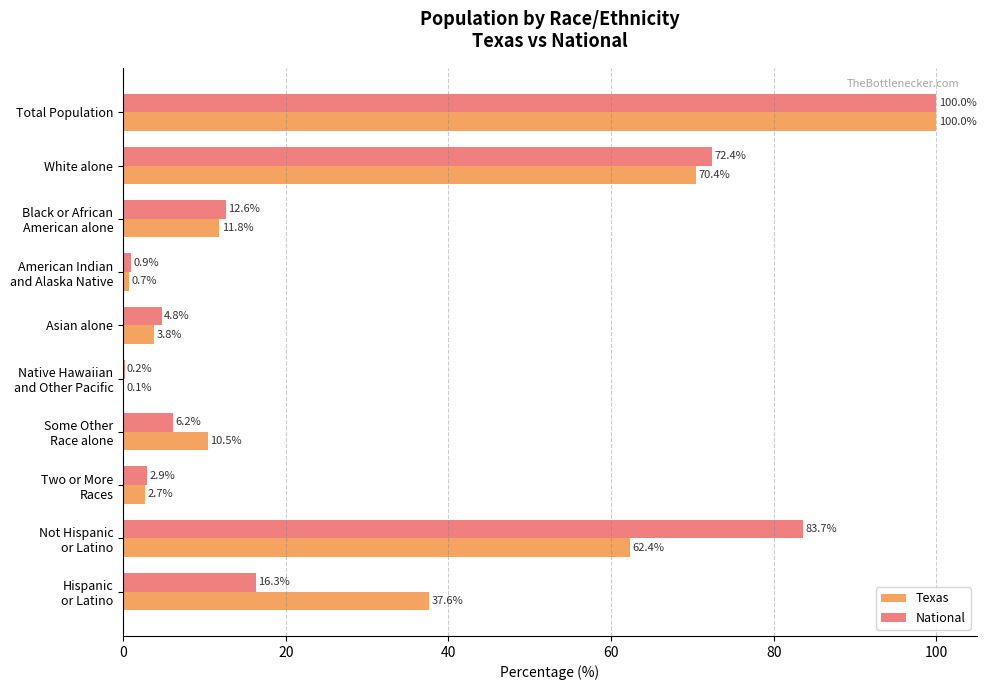

What is the sum of all National values?

300.0